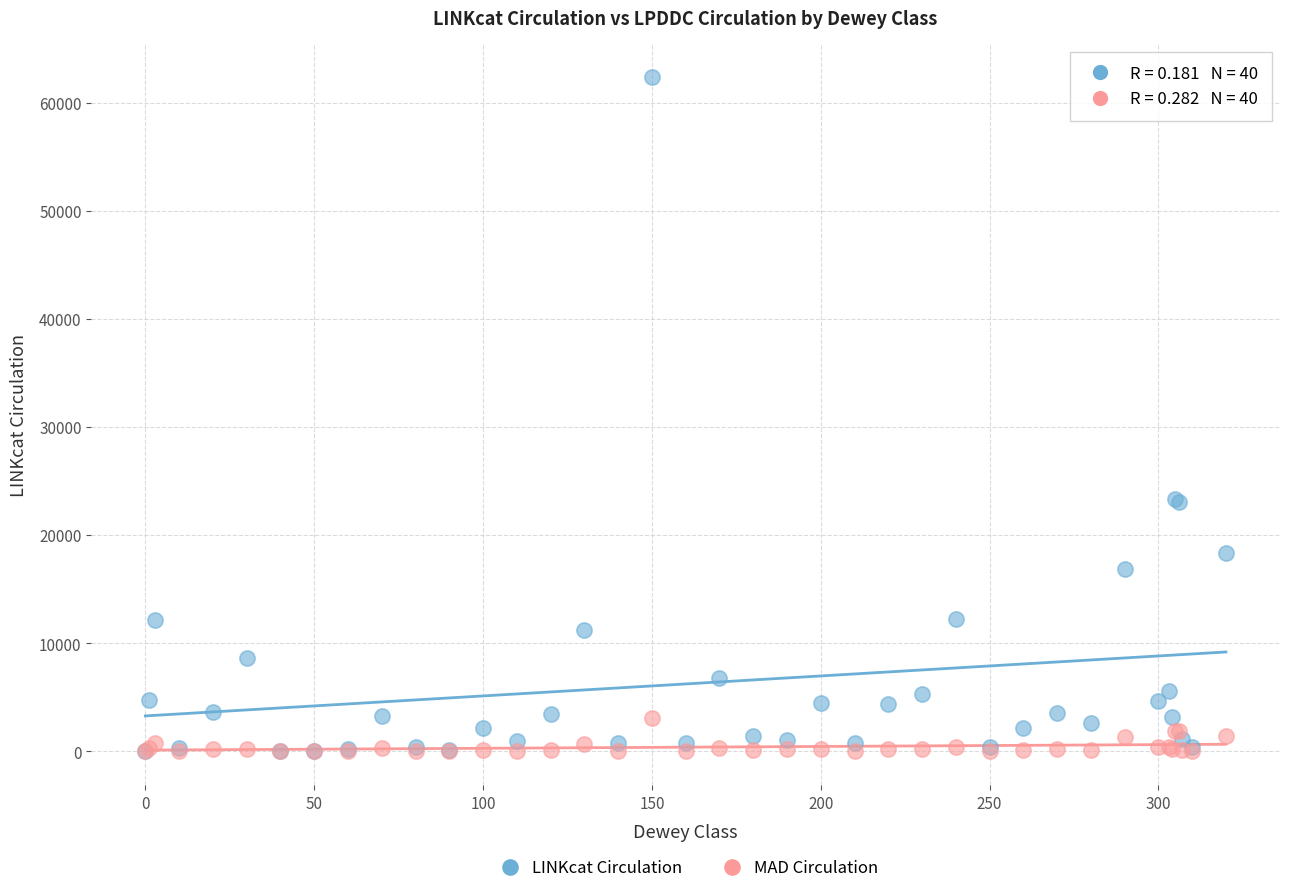

What are all the series names shown in the legend?

LINKcat Circulation, MAD Circulation